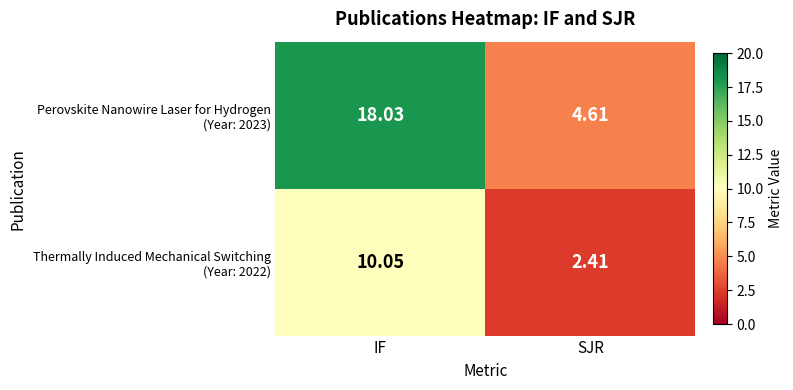

What is the total value across all series at IF?

28.1